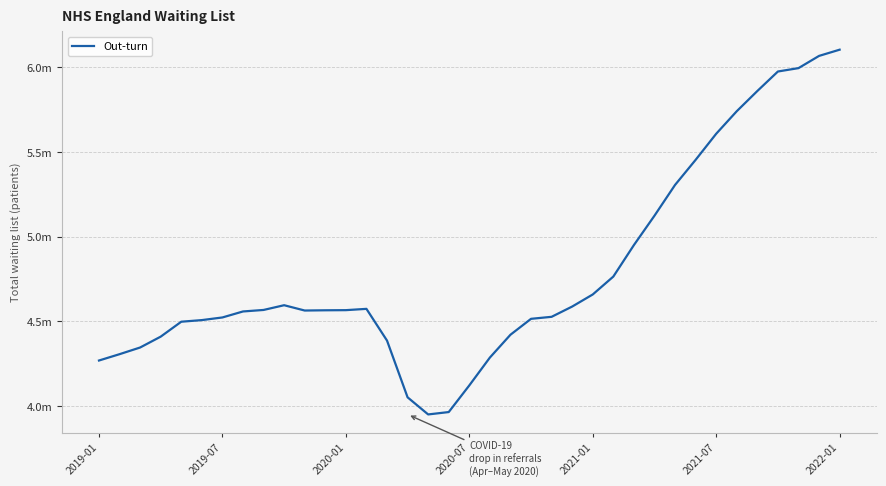

Reading left to right, transcribe all the data shown in this chart.

4.3	4.3	4.3	4.4	4.5	4.5	4.5	4.6	4.6	4.6	4.6	4.6	4.6	4.6	4.4	4.1	4.0	4.0	4.1	4.3	4.4	4.5	4.5	4.6	4.7	4.8	5.0	5.1	5.3	5.5	5.6	5.7	5.9	6.0	6.0	6.1	6.1